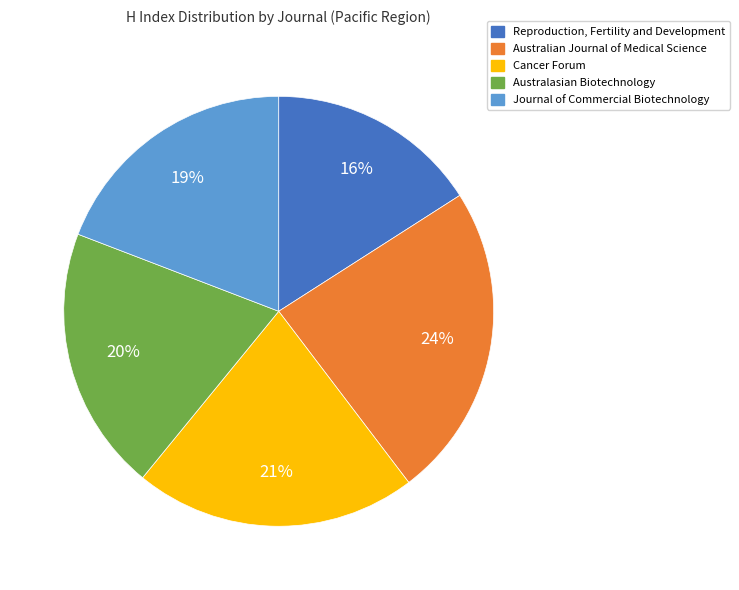

Is there any slice that represents more than half of the pie?

No